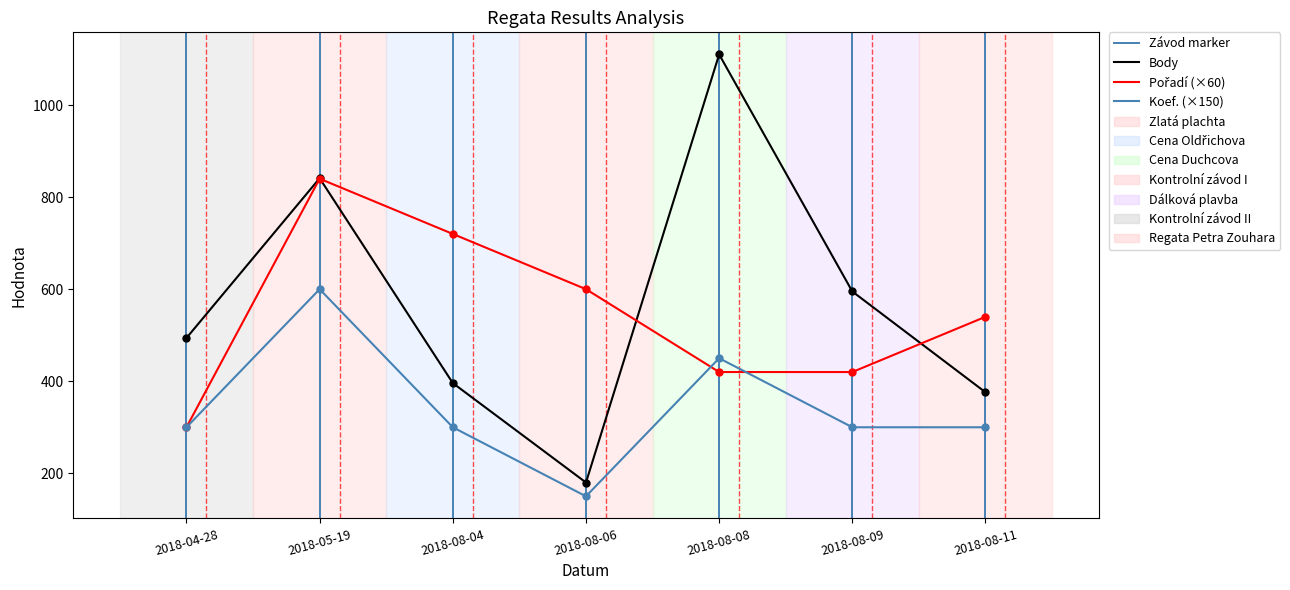

What are all the series names shown in the legend?

Body, Pořadí, Koef.